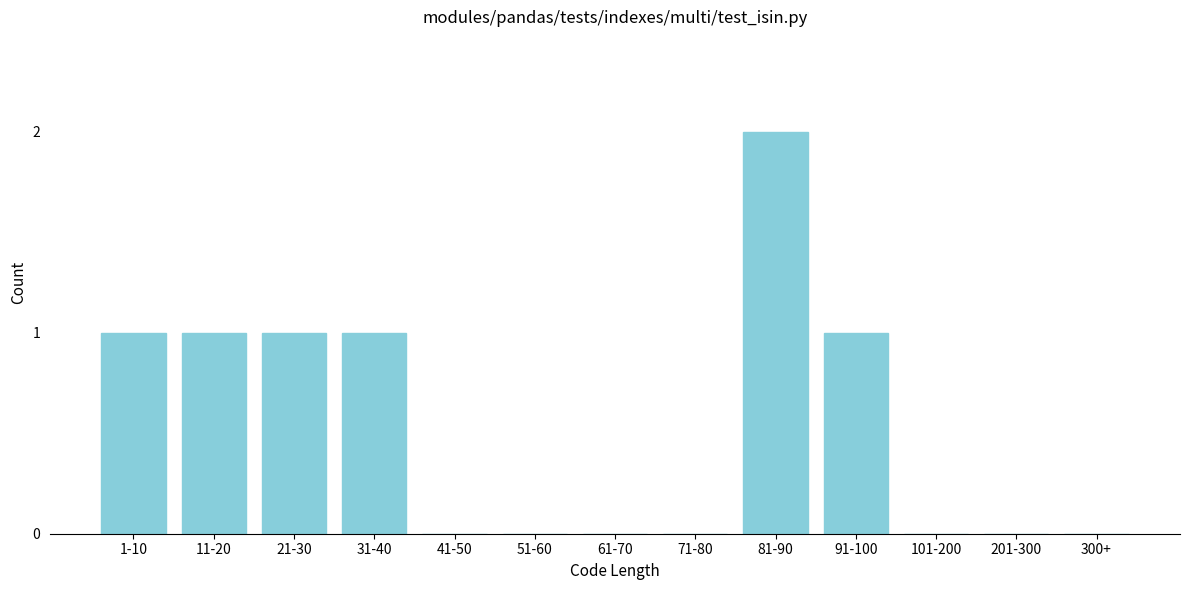

Reading left to right, transcribe all the data shown in this chart.

1-10=1	11-20=1	21-30=1	31-40=1	41-50=0	51-60=0	61-70=0	71-80=0	81-90=2	91-100=1	101-200=0	201-300=0	300+=0